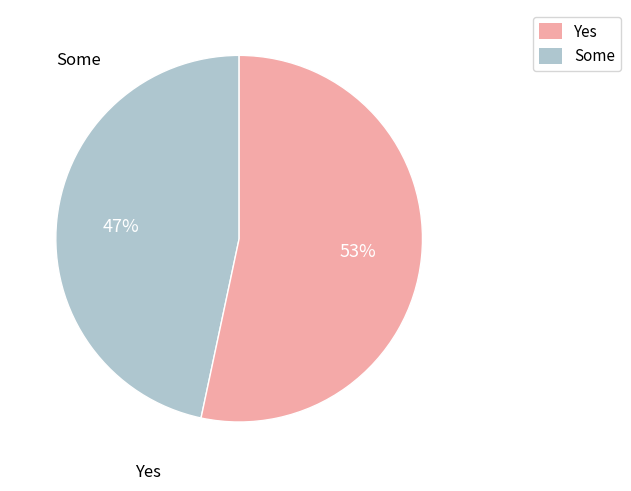

To the nearest percent, what is the combined percentage of Some and Yes?

100%